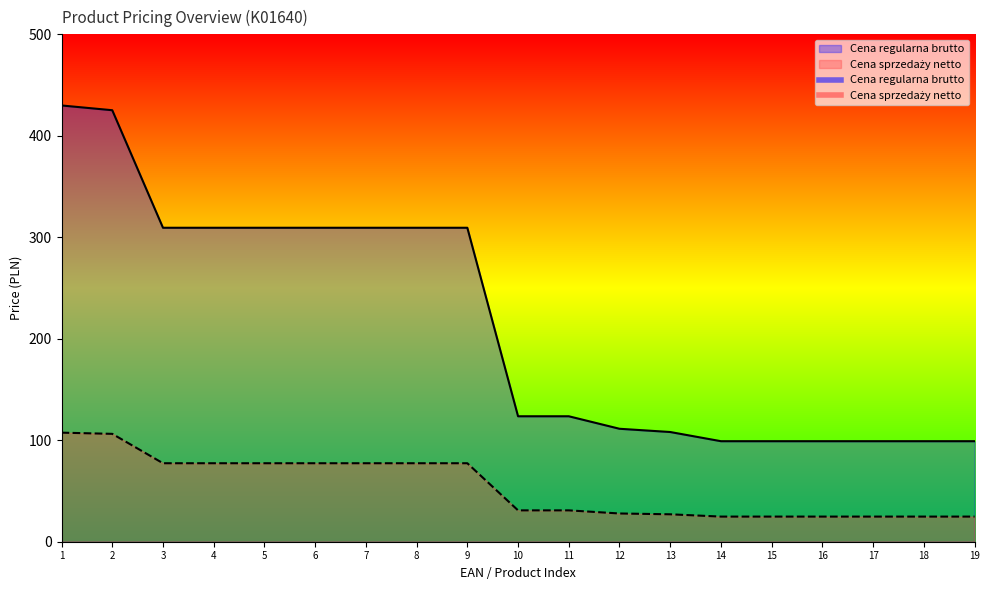

What is the sum of all Cena sprzedaży netto values?

1020.5